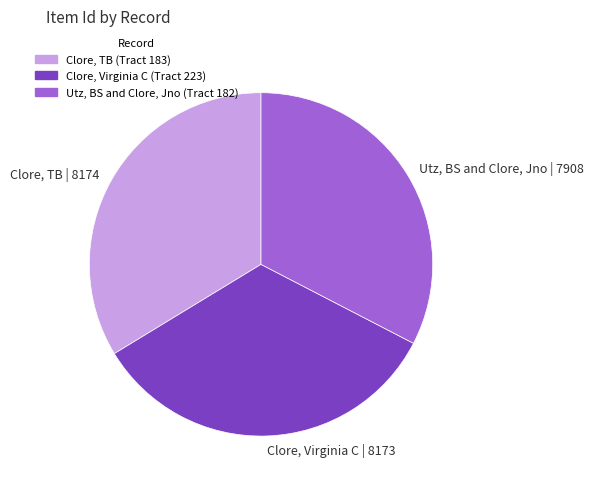

Approximately how many times larger is the value at Clore, TB | 8174 compared to Utz, BS and Clore, Jno | 7908?

1.0